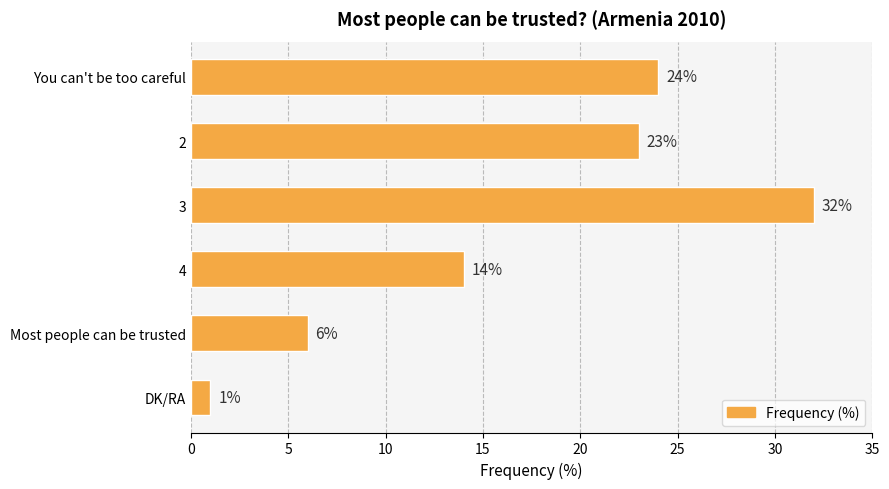

List the labels in order of value, smallest first.

DK/RA, Most people can be trusted, 4, 2, You can't be too careful, 3